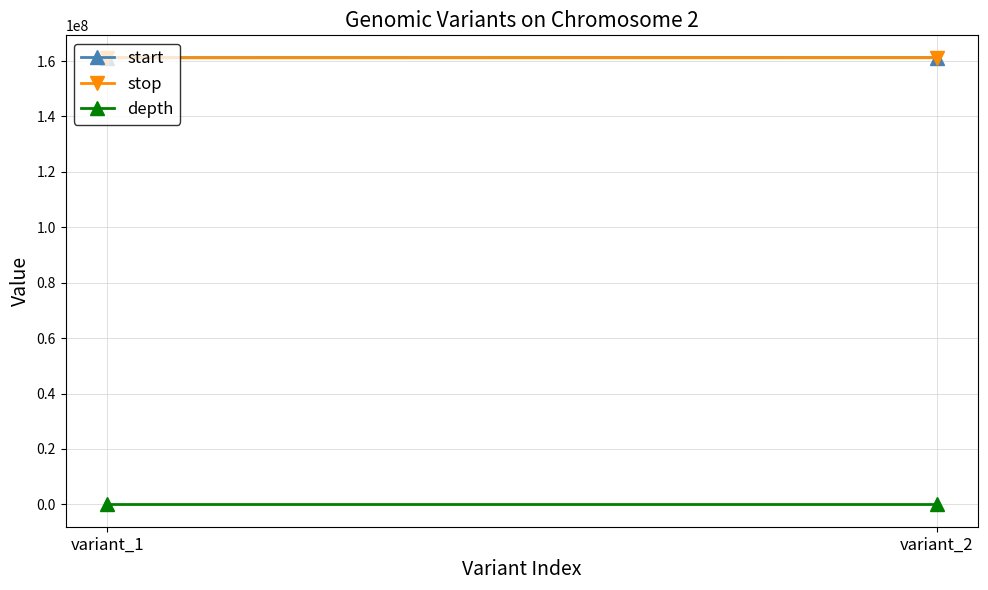

Which category has the highest value in the stop series?

variant_2